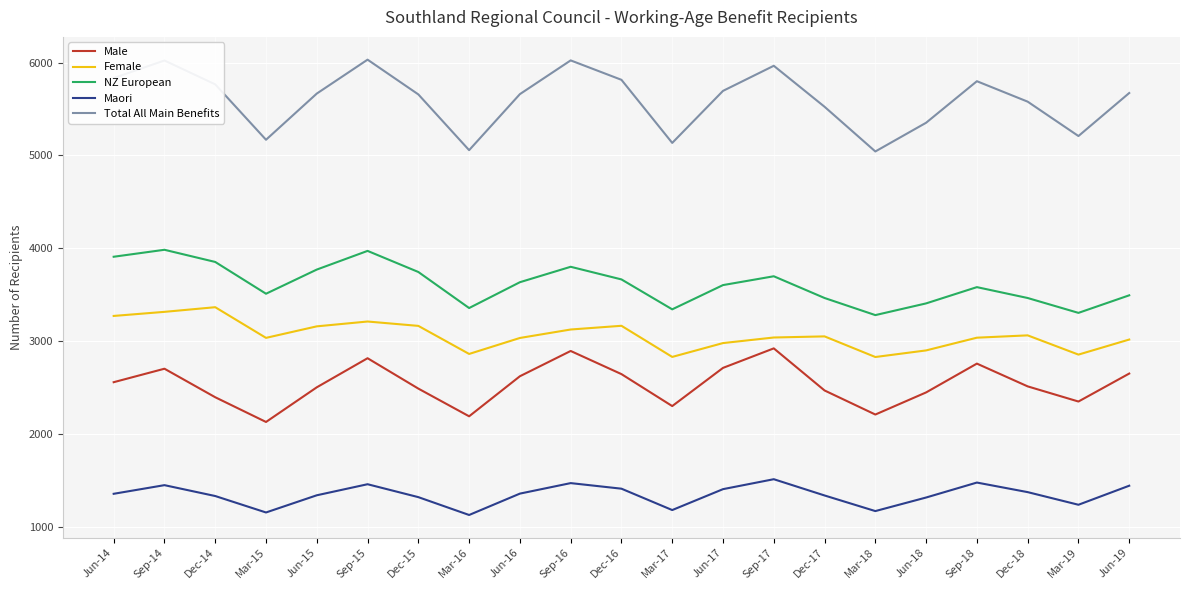

Between Jun-14 and Dec-18, which series saw the biggest shift?

NZ European